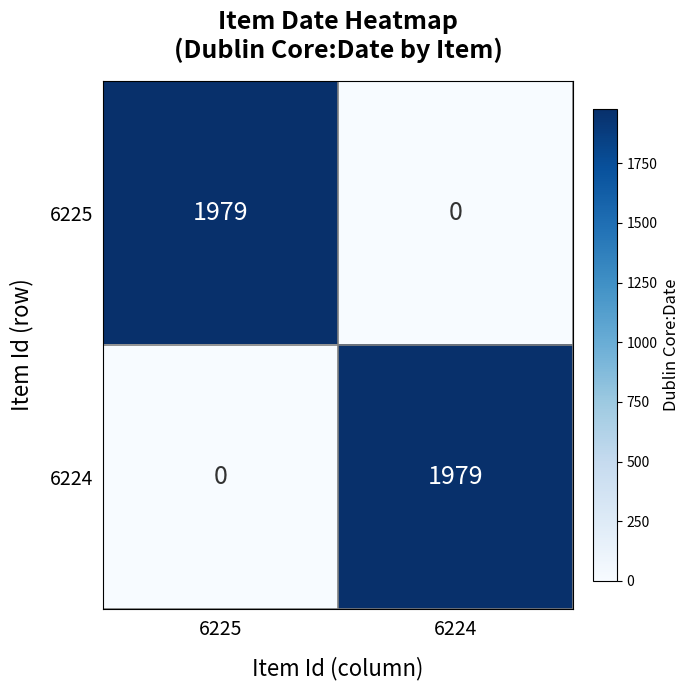

What is the spread (max minus min) of values at 6225?

1979